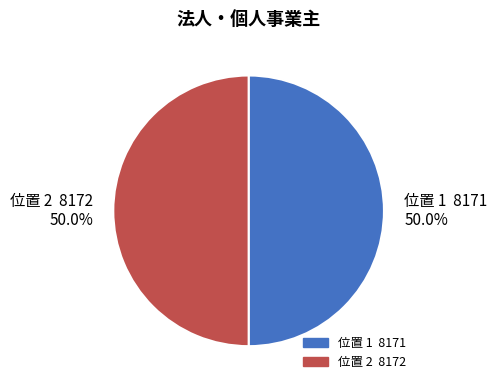

Do 位置 2 8172 50.0% and 位置 1 8171 50.0% together represent more than half of the pie?

Yes